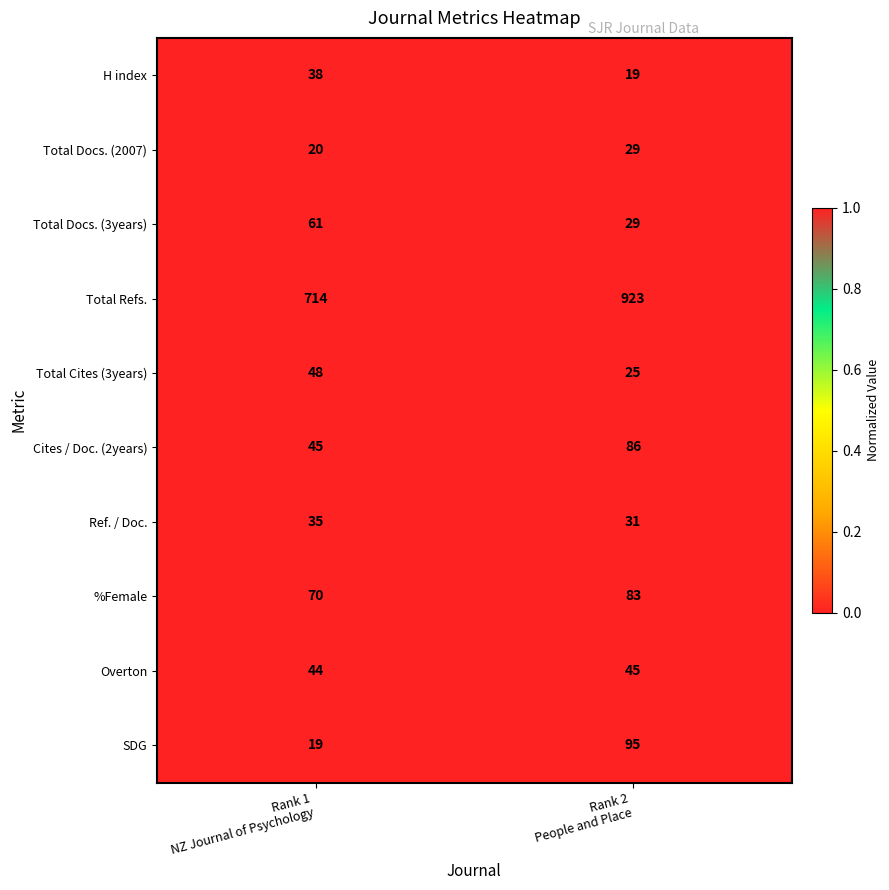

Rank the series by their maximum value, from highest to lowest.

Total Refs., SDG, Cites / Doc. (2years), %Female, Total Docs. (3years), Total Cites (3years), Overton, H index, Ref. / Doc., Total Docs. (2007)